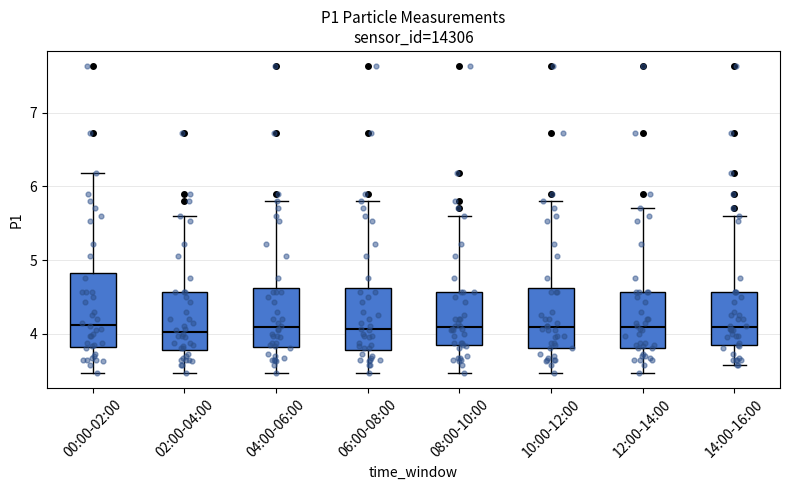

Which box is the tallest, from its lower edge to its upper edge?

00:00-02:00